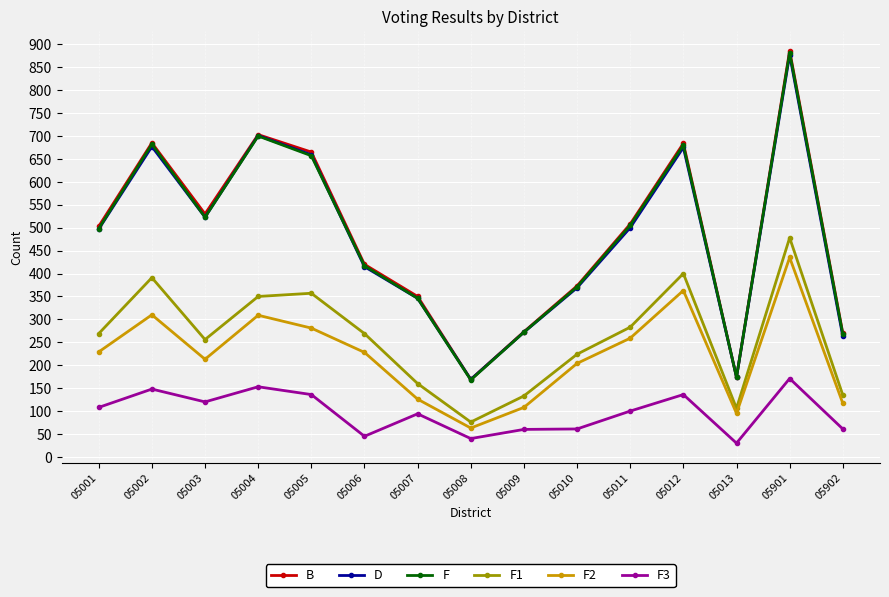

The F3 series shows 162 at 05003. True or false?

False